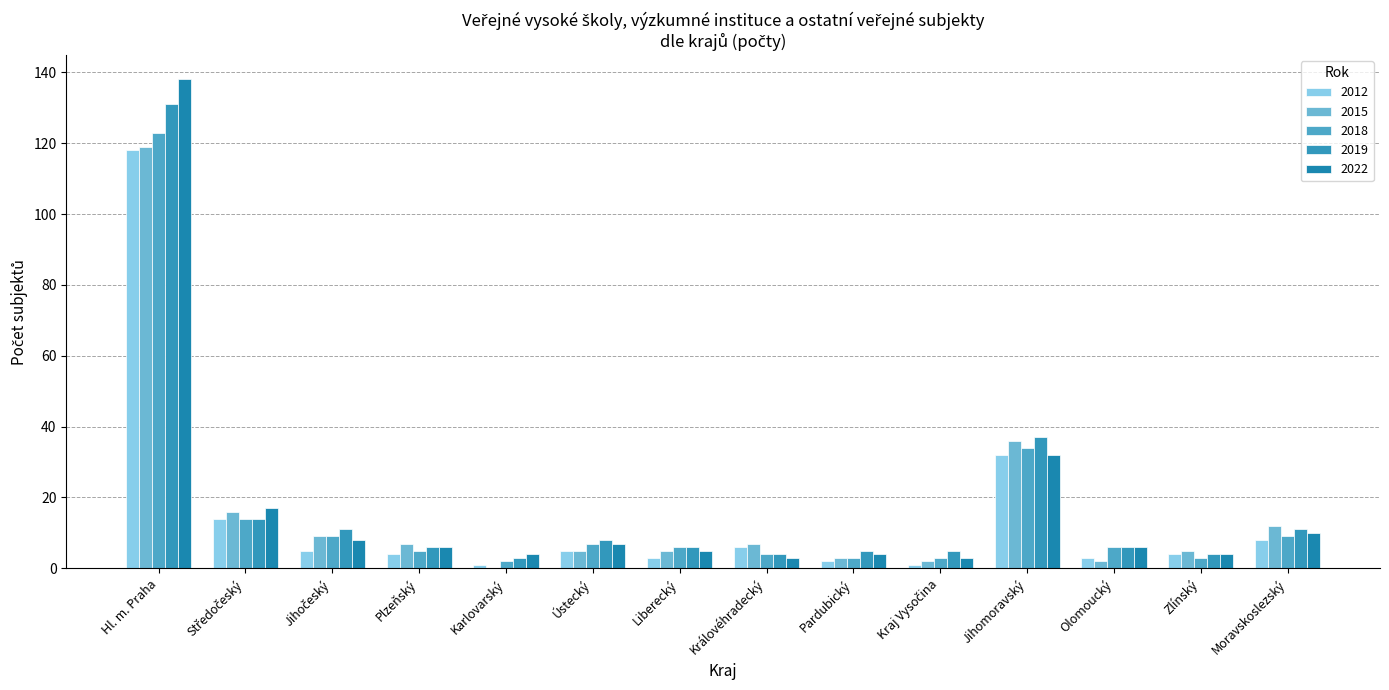

What is the spread (max minus min) of values at Ústecký?

3